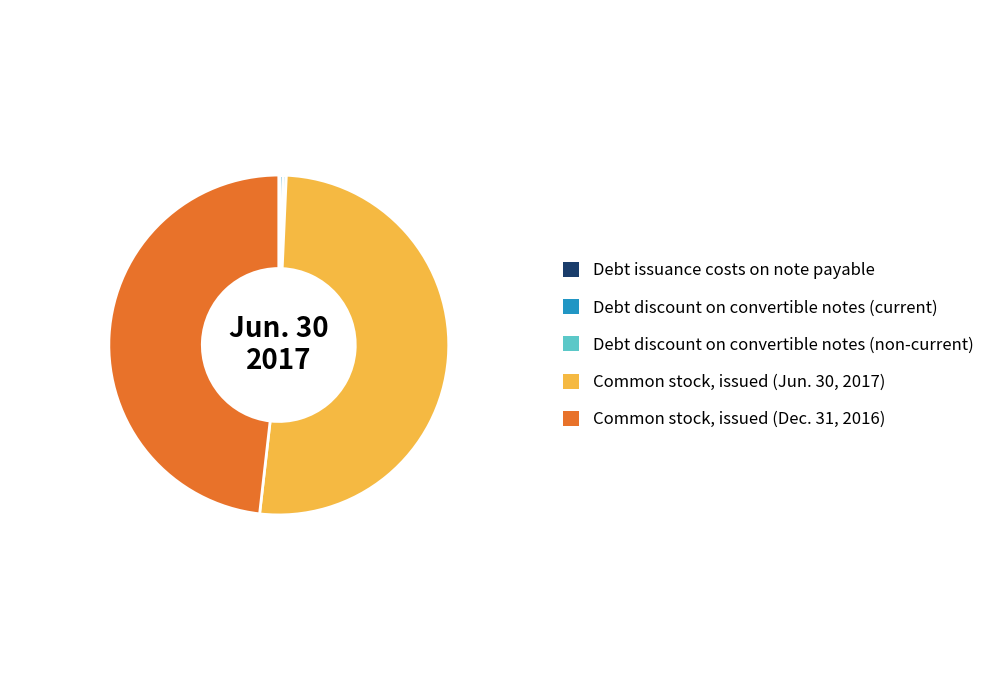

Is the sum of Common stock, issued (Jun. 30, 2017) and Common stock, issued (Dec. 31, 2016) greater than half?

Yes